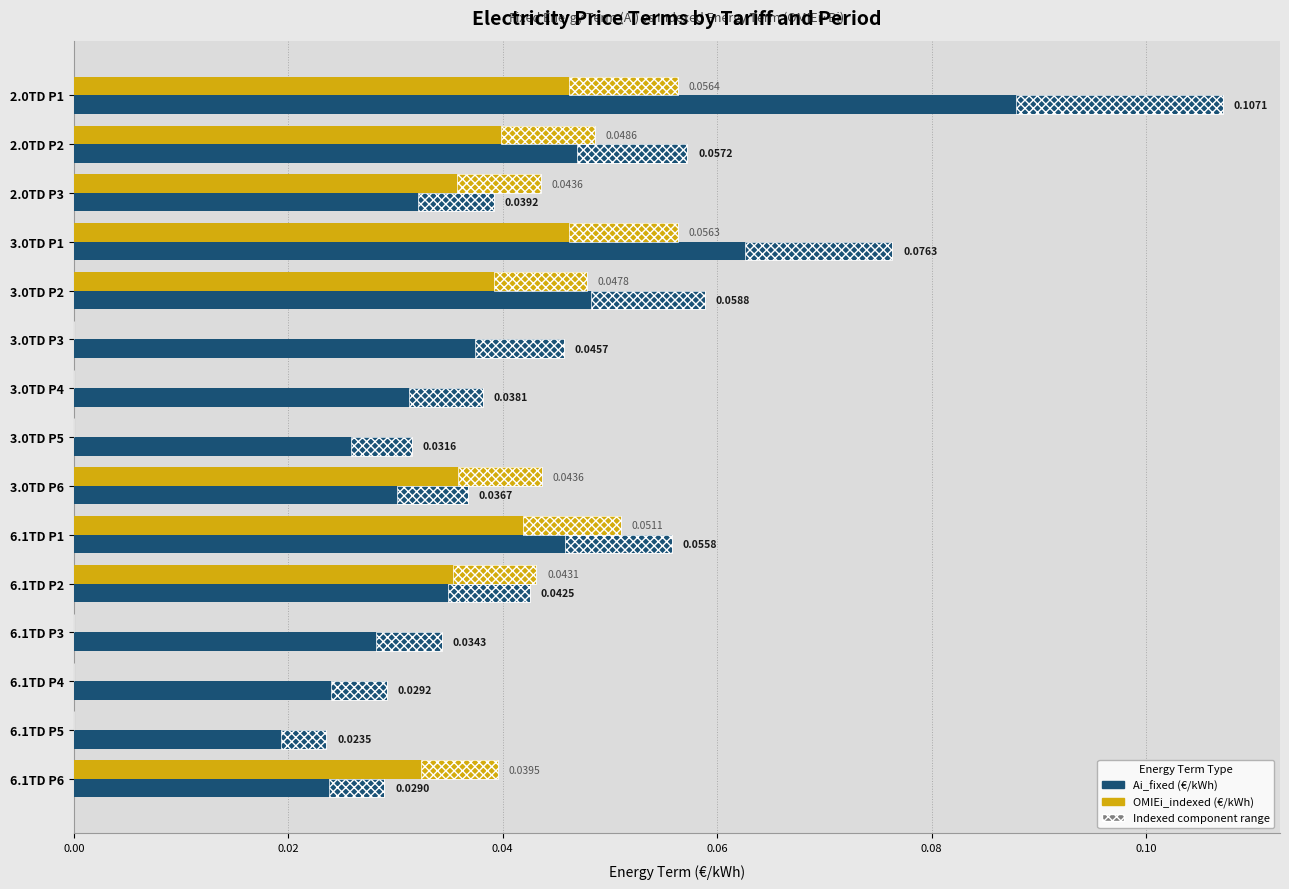

What is the sum of all Ai_fixed (€/kWh) values?

0.7